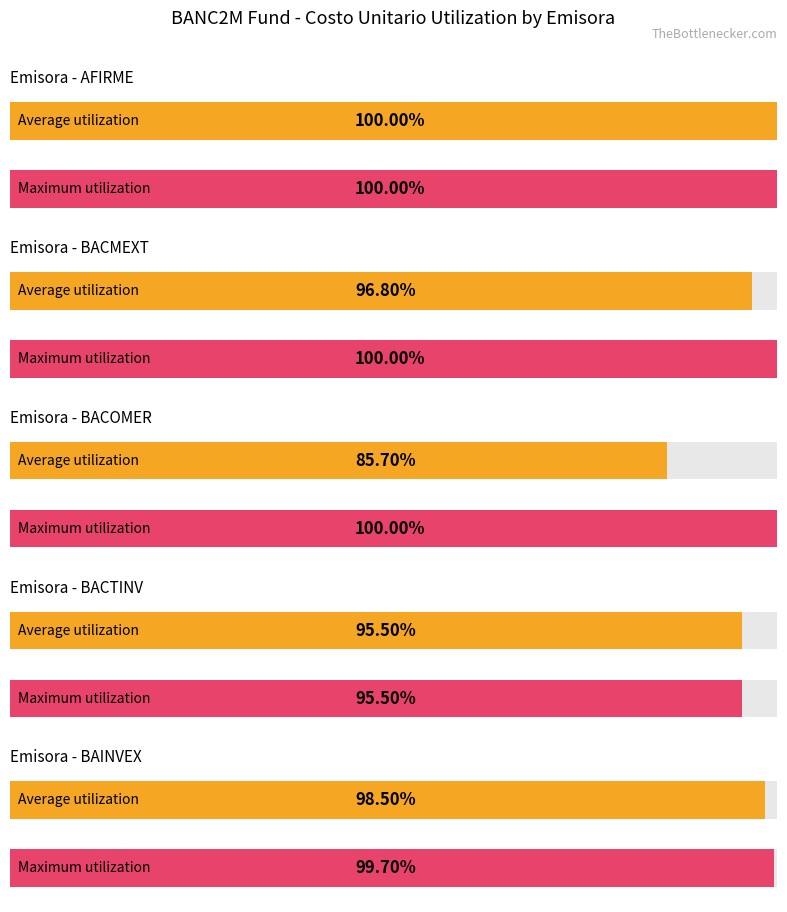

Which label corresponds to the smallest value in the chart?

BACOMER_27364